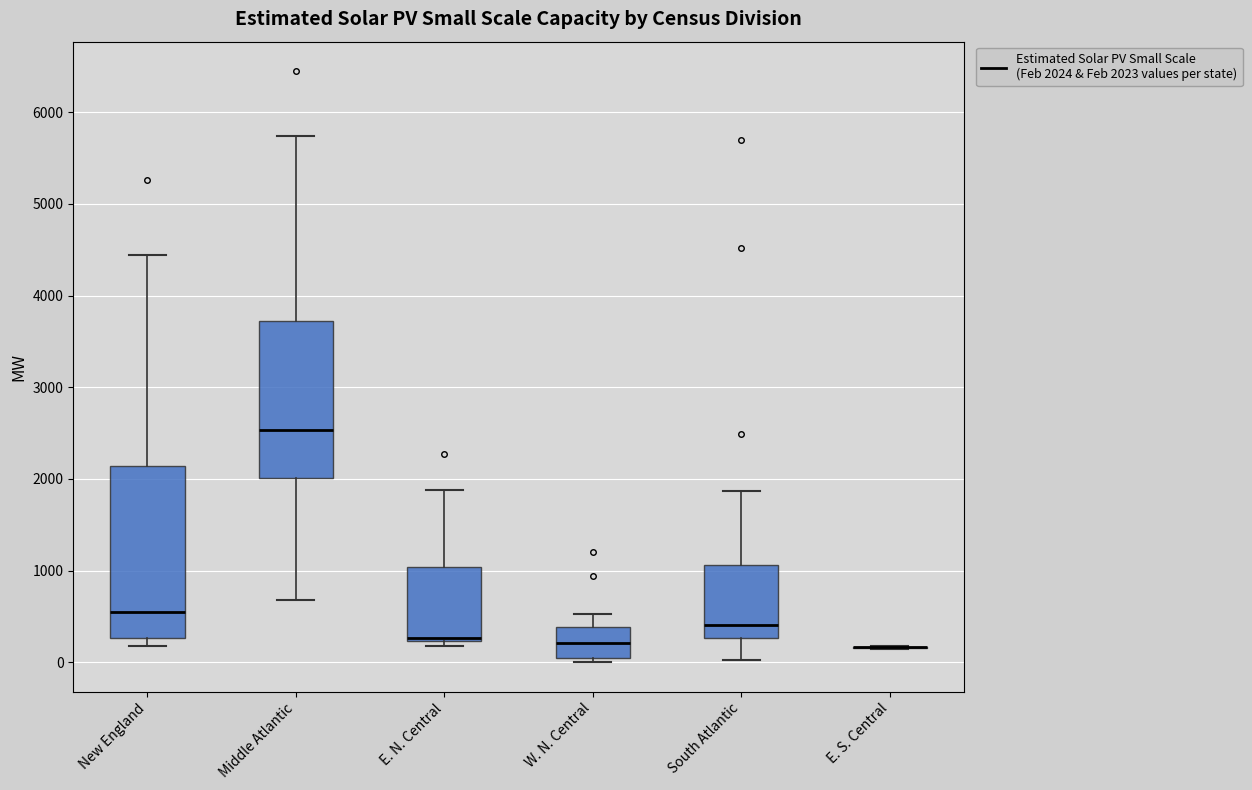

Where does the median line of the box for South Atlantic sit on the y-axis? The values are not printed on the chart, so give them approximately, as read against the axis.

400